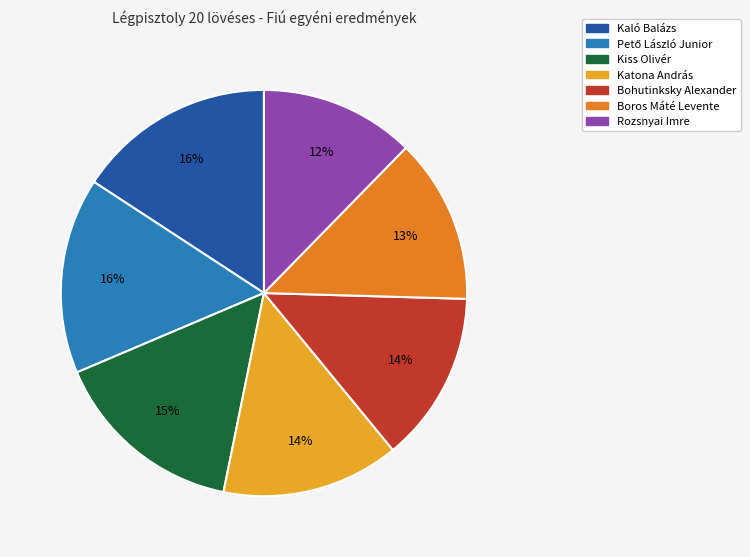

What percentage is the Kaló Balázs slice, to the nearest percent?

16%